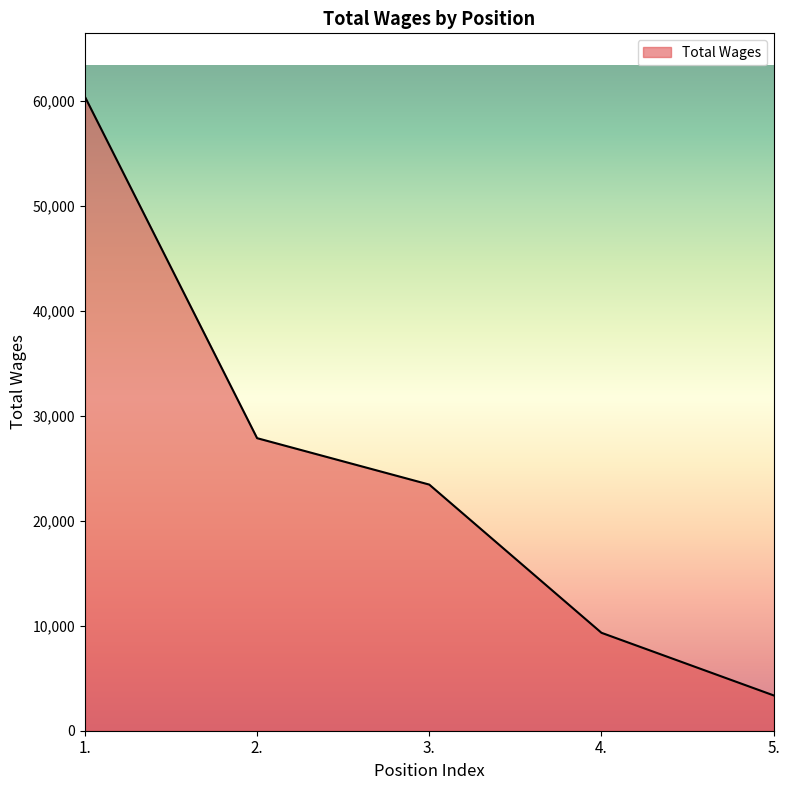

Where does the data first go above 23455?

1.